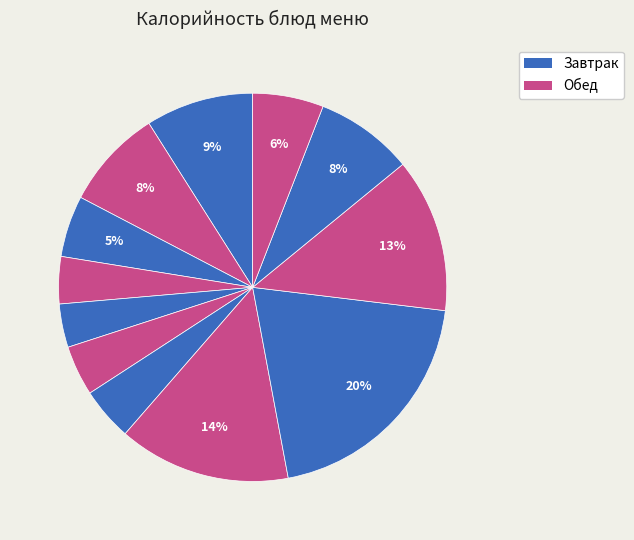

How many segments does this pie chart have?

12